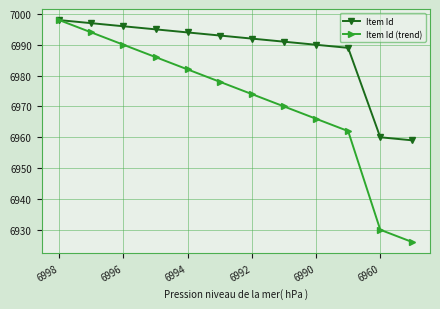

Rank the series by their average value, from highest to lowest.

Item Id, Item Id (trend)